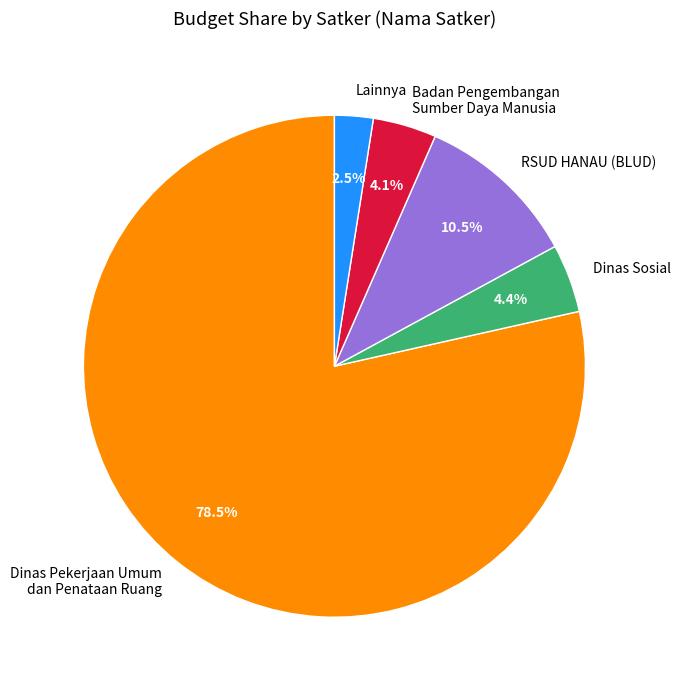

What is the smallest slice in the pie chart?

Lainnya